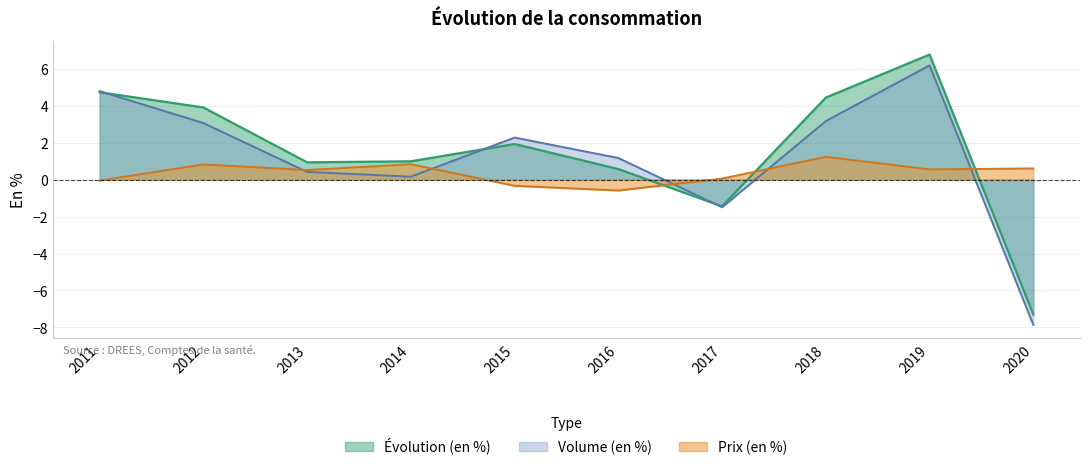

Between 2016 and 2015, which is larger?

2015